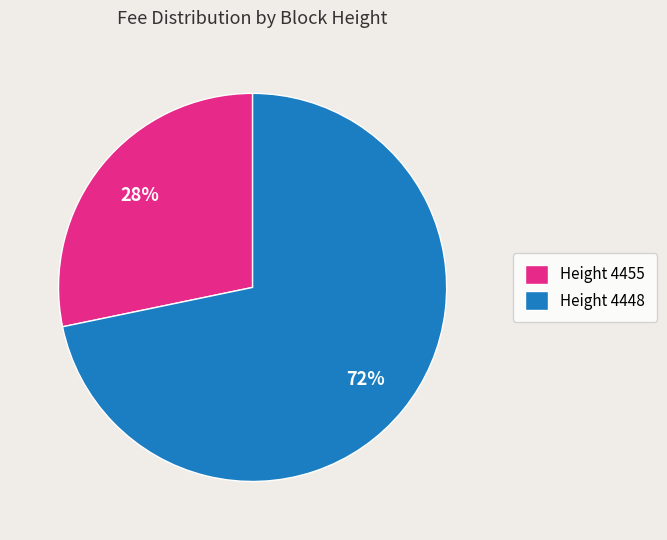

To the nearest percent, what percentage of the pie is Height 4455?

28%